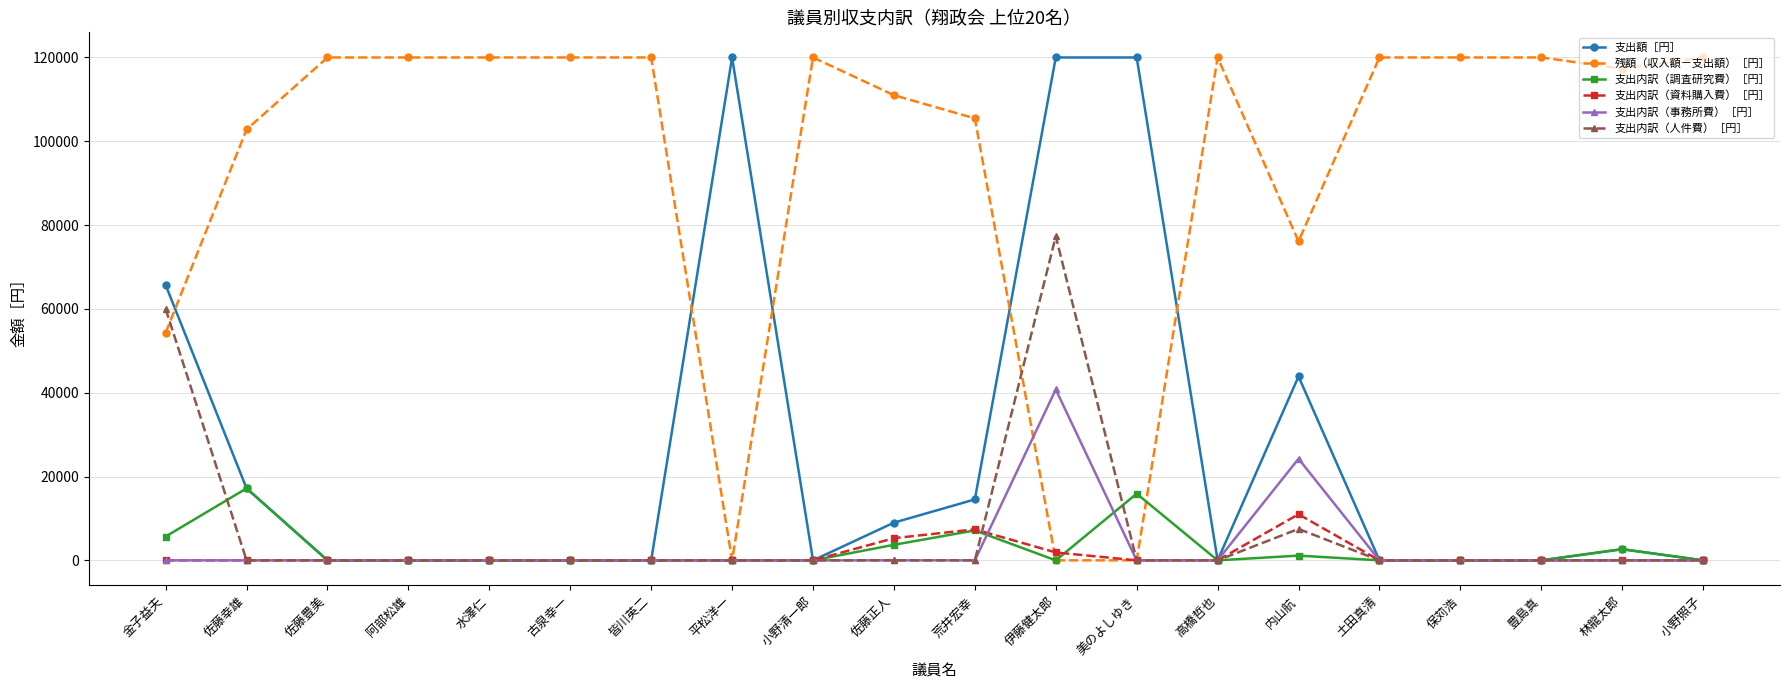

How many lines are shown in the chart?

6